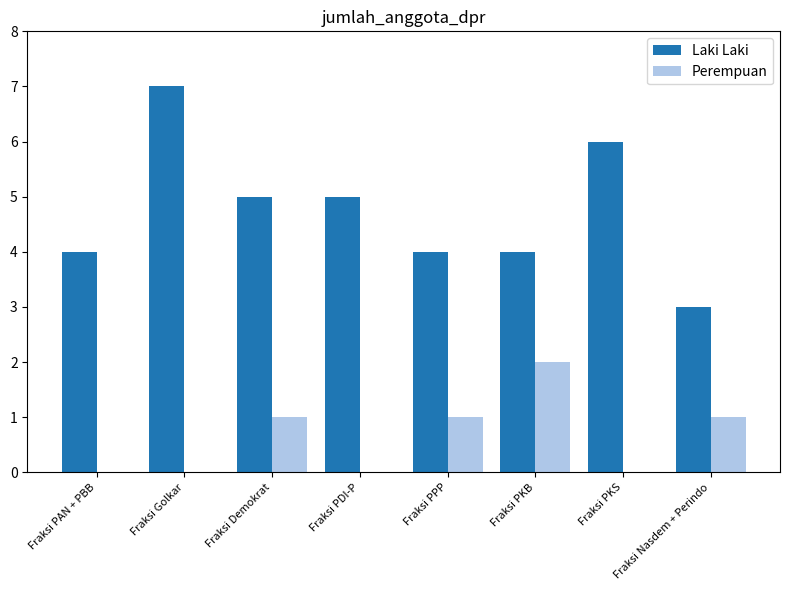

At which category is the sum across all series the highest?

Fraksi Golkar